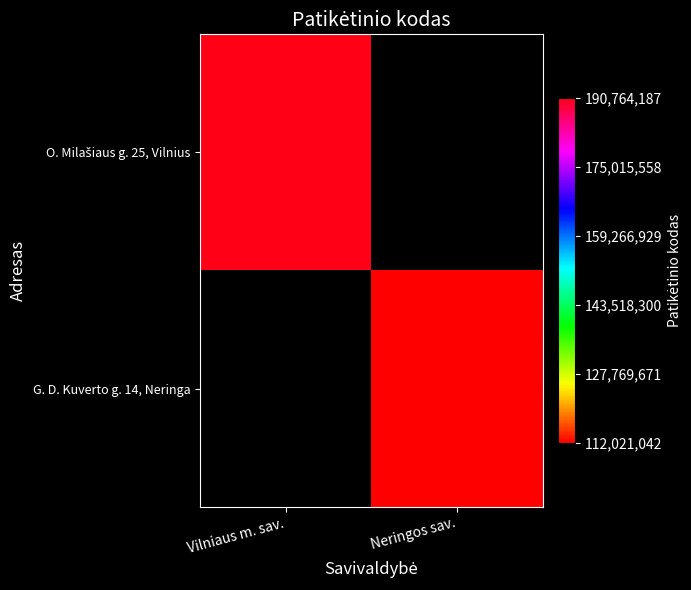

What is the highest value of the O. Milašiaus g. 25, Vilnius series?

190764187.0